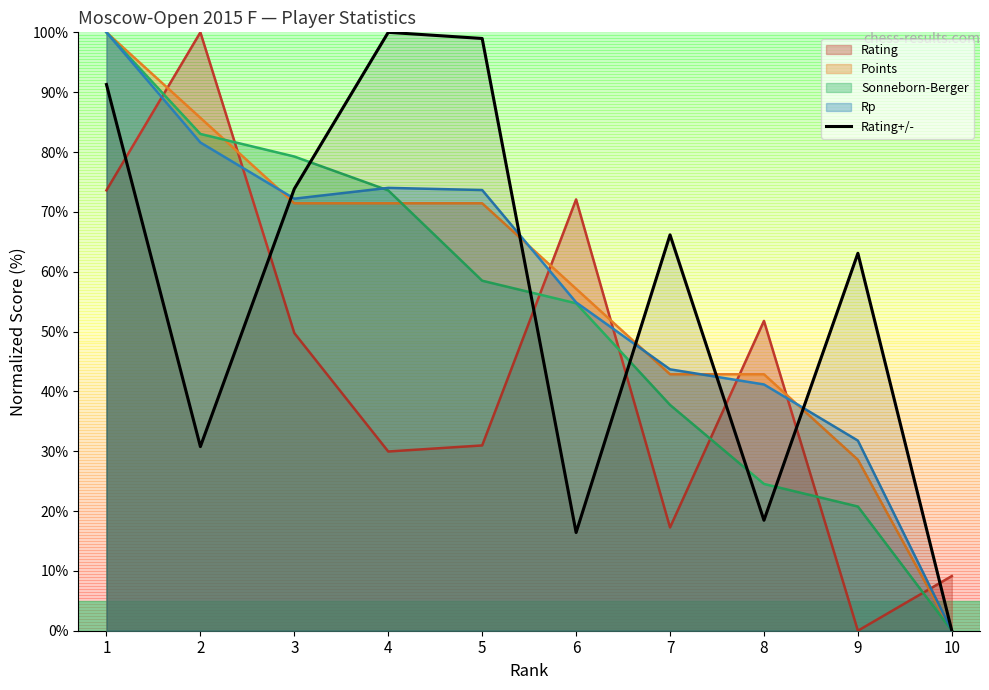

How many data points are above 66?

5